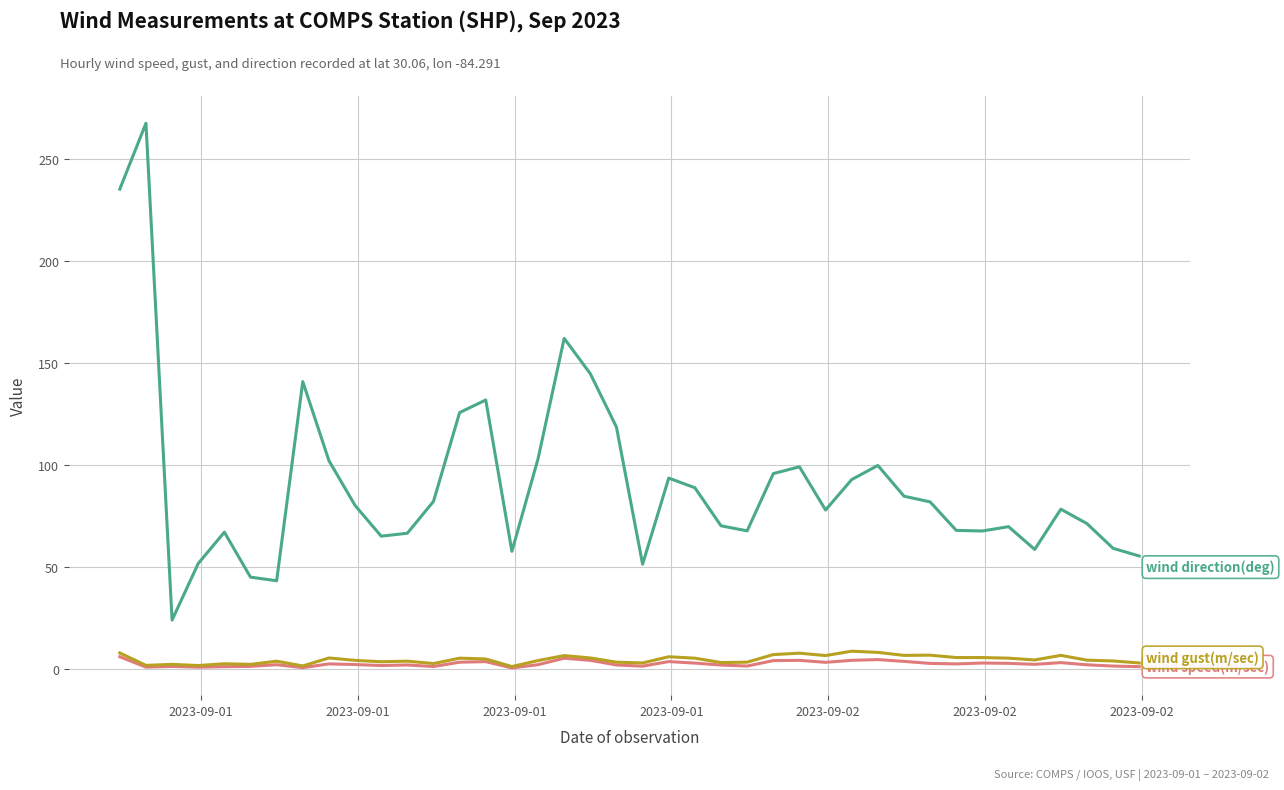

What is the maximum value shown in the chart?

267.6